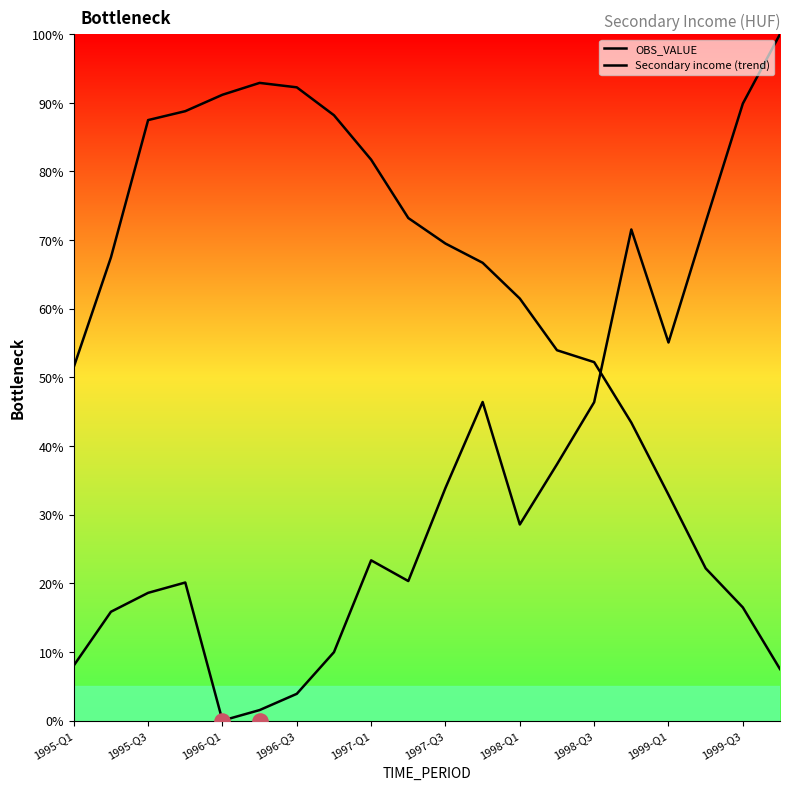

What is the total value across all series at 19?

107.5